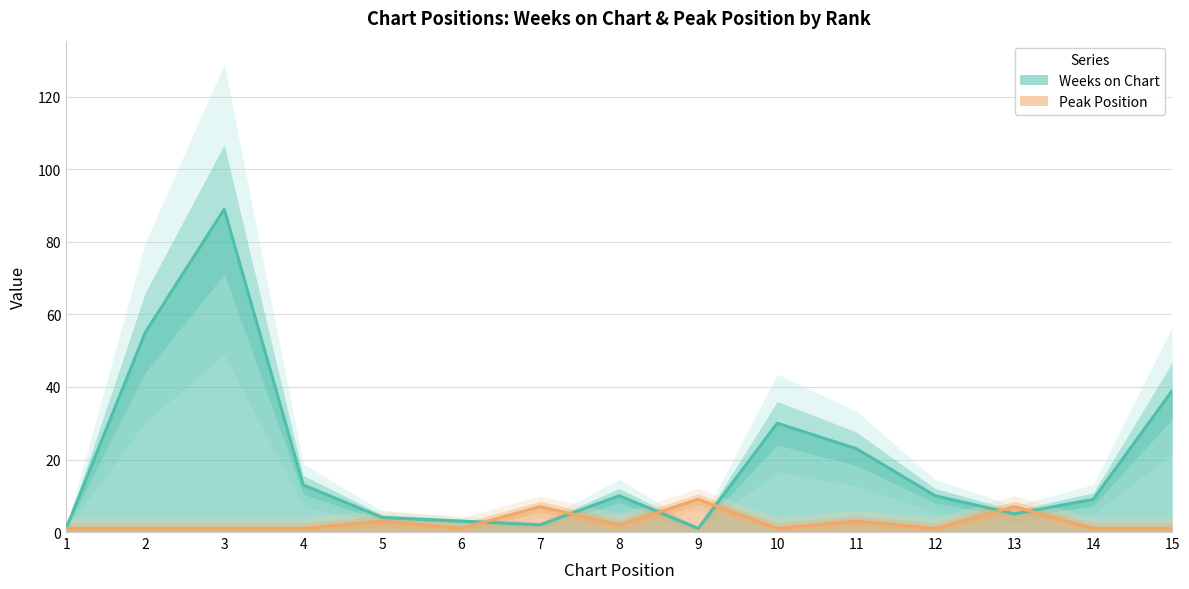

List the series in order of their overall mean, highest first.

Weeks on Chart, Peak Position